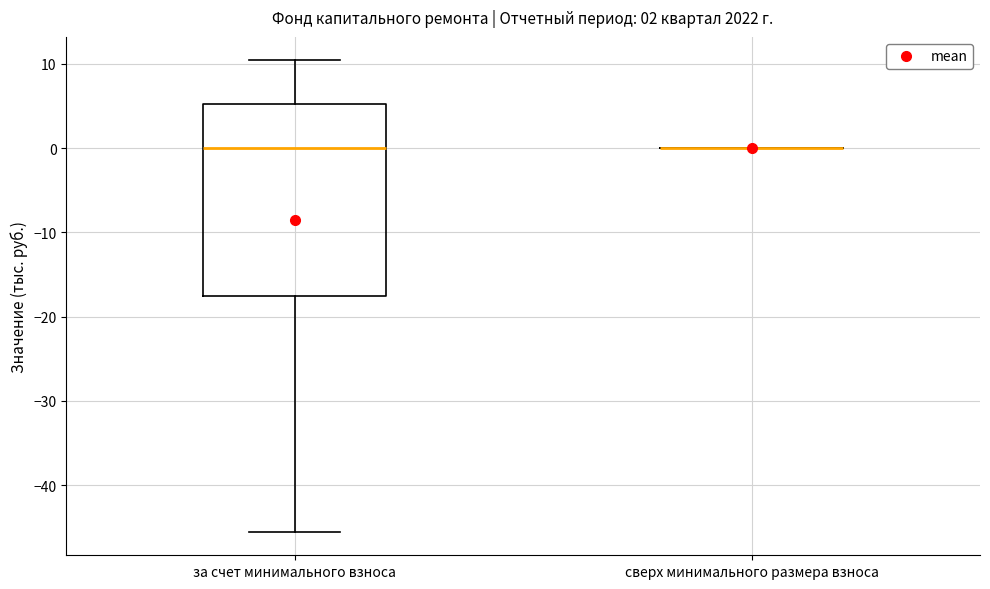

Comparing the boxes themselves (not the whiskers), which one is the tallest?

за счет минимального взноса